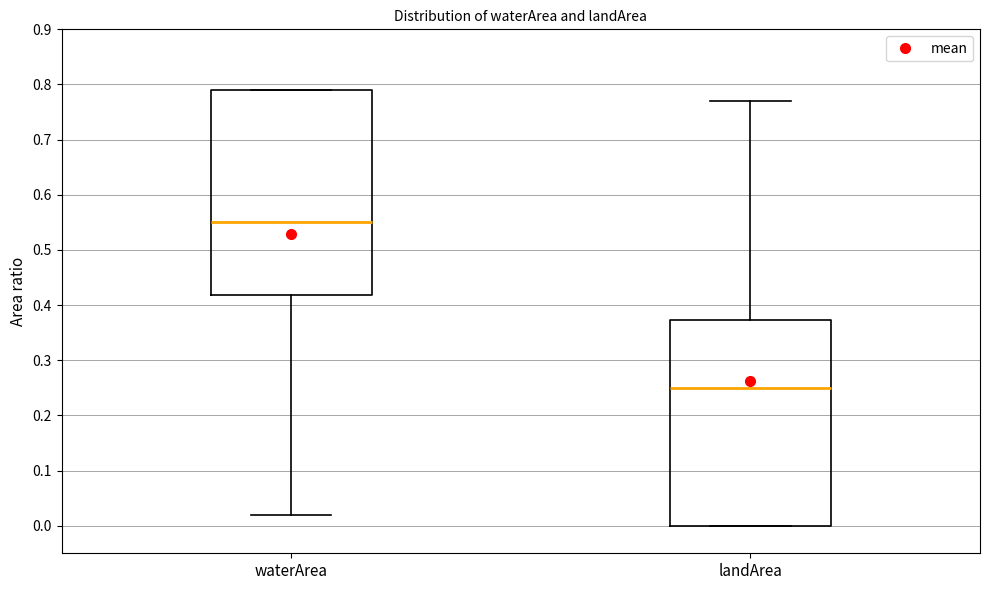

Which box has the lowest median line?

landArea